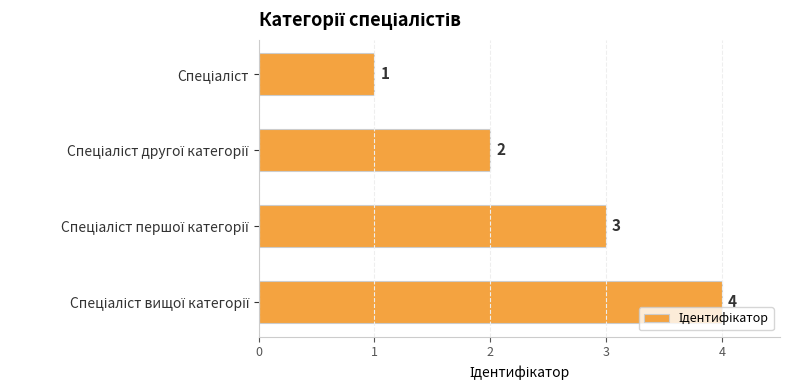

Count the number of categories in the chart.

4